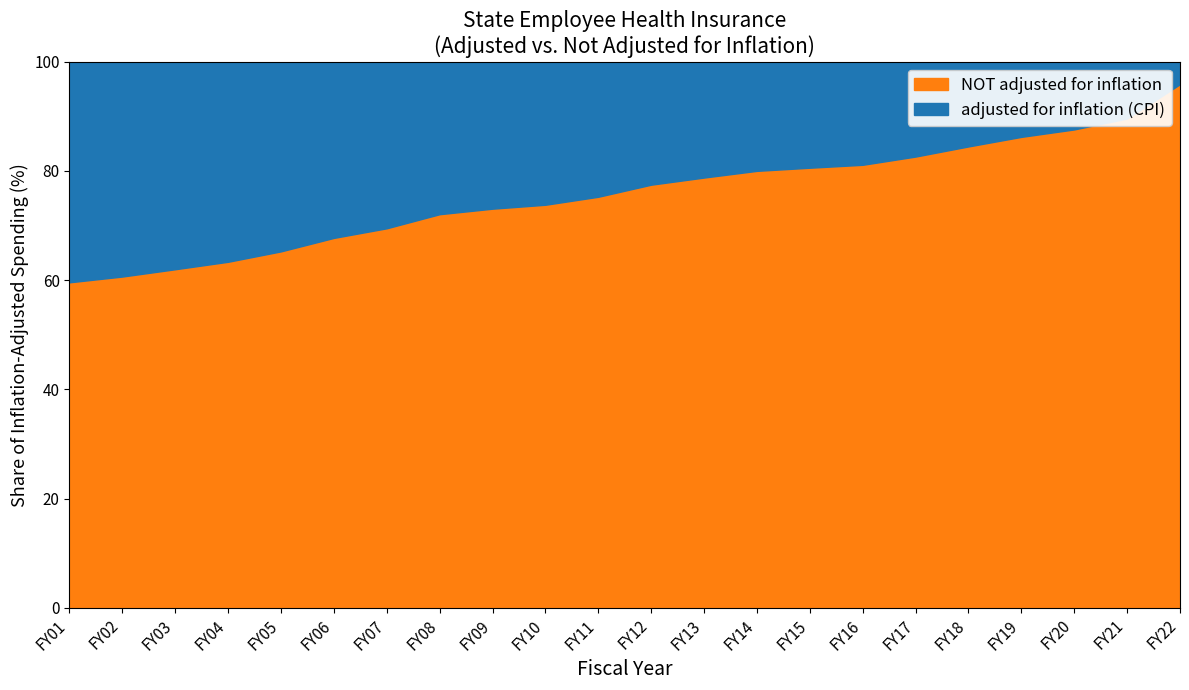

Reading left to right, transcribe all the data shown in this chart.

adjusted for inflation (CPI): FY01=1074713952	FY02=1161754541	FY03=1204968755	FY04=1242198441	FY05=1225191918	FY06=1476700917	FY07=1437284139	FY08=1535033689	FY09=1630637683	FY10=1627488248	FY11=1763897160	FY12=1685325101	FY13=1577828051	FY14=1717800939	FY15=1935077394	FY16=1978814945	FY17=1920281578	FY18=1870050291	FY19=1906323717	FY20=1858431276	FY21=1876994119	FY22=1925255868
NOT adjusted for inflation: FY01=640445079	FY02=704573615	FY03=746880975	FY04=786941018	FY05=799487535	FY06=1000008819	FY07=998611658	FY08=1106092393	FY09=1191436760	FY10=1200839787	FY11=1327307173	FY12=1305427237	FY13=1242760038	FY14=1374060420	FY15=1558934057	FY16=1604761917	FY17=1586265112	FY18=1579399942	FY19=1643414065	FY20=1627447927	FY21=1681327851	FY22=1845419052